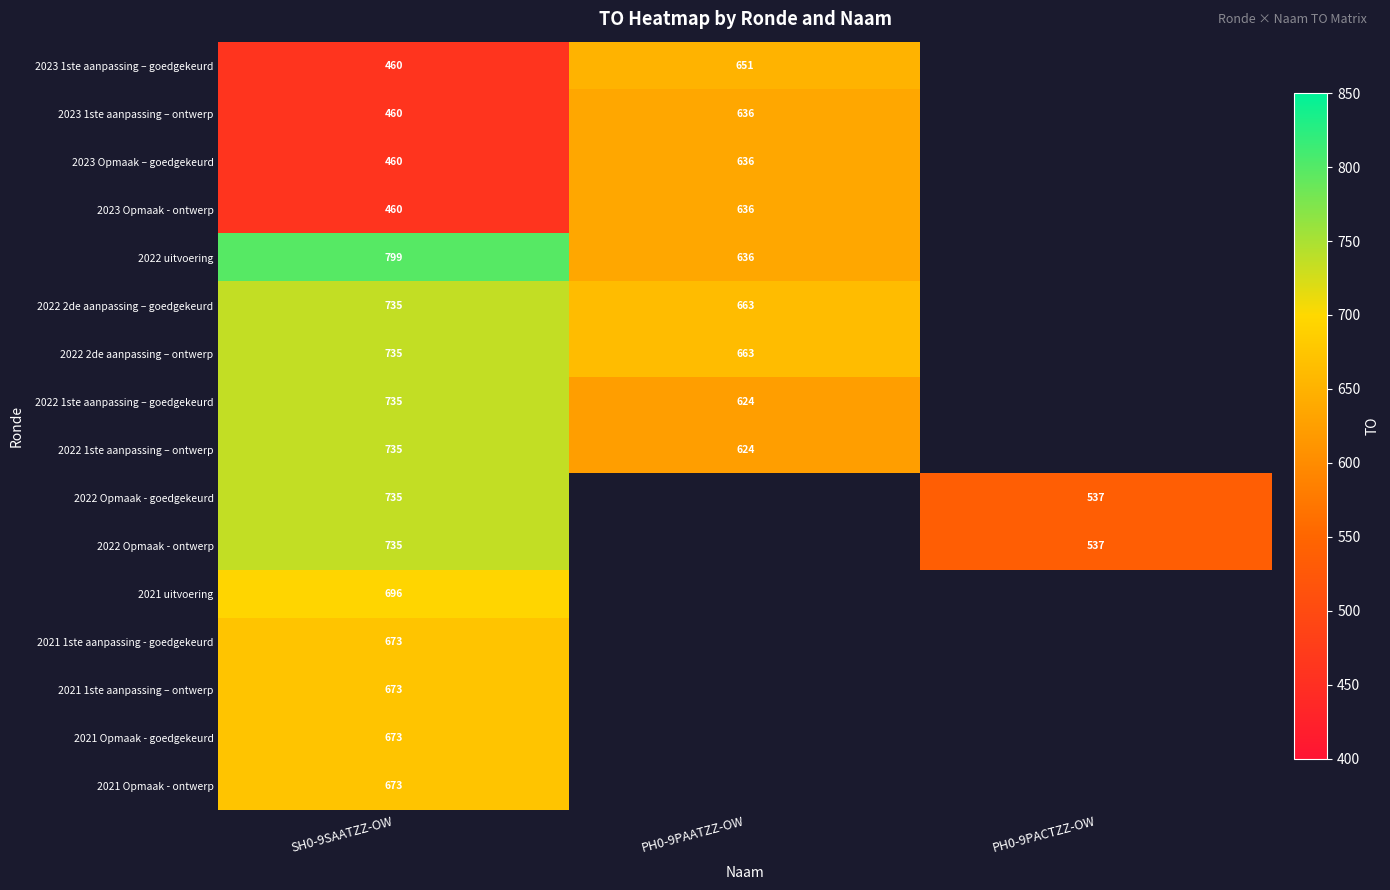

Is the value of 2022 1ste aanpassing – ontwerp at PH0-9PAATZZ-OW greater than the value of 2022 2de aanpassing – goedgekeurd at PH0-9PAATZZ-OW?

No